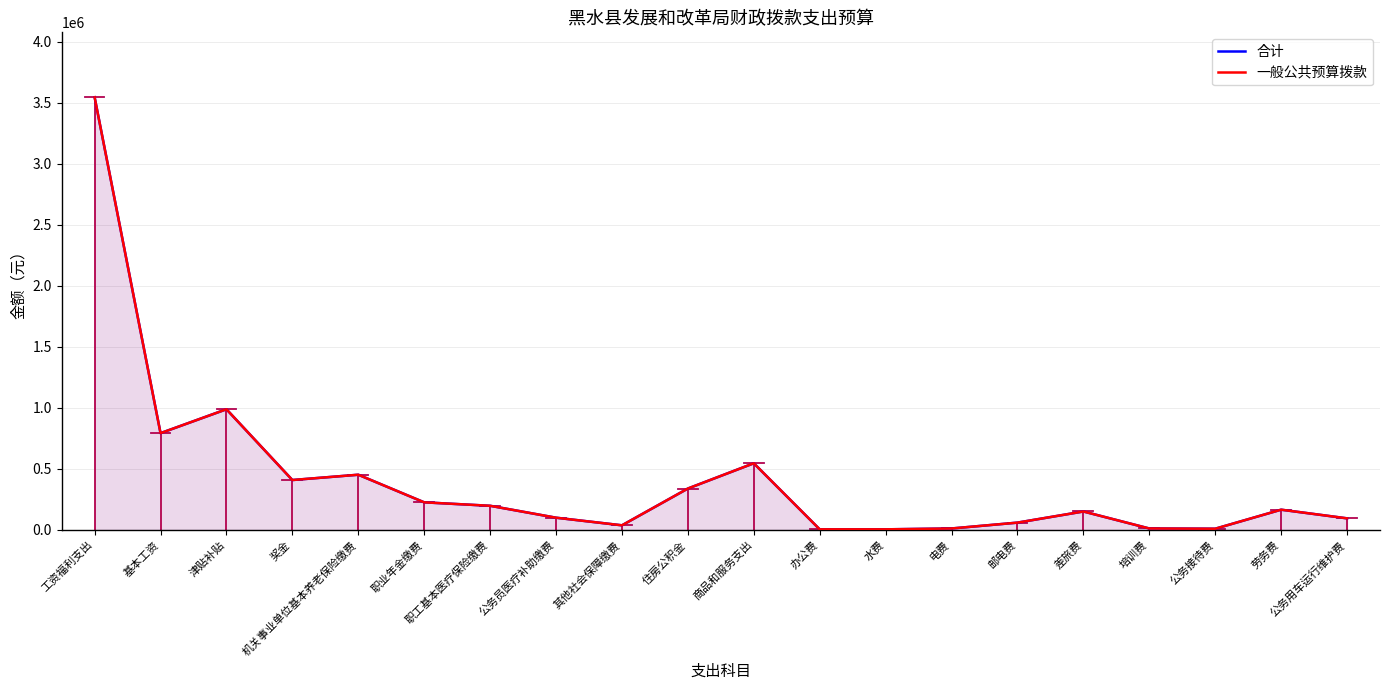

List the labels in order of 合计 value, smallest first.

水费, 办公费, 公务接待费, 电费, 培训费, 其他社会保障缴费, 邮电费, 公务用车运行维护费, 公务员医疗补助缴费, 差旅费, 劳务费, 职工基本医疗保险缴费, 职业年金缴费, 住房公积金, 奖金, 机关事业单位基本养老保险缴费, 商品和服务支出, 基本工资, 津贴补贴, 工资福利支出